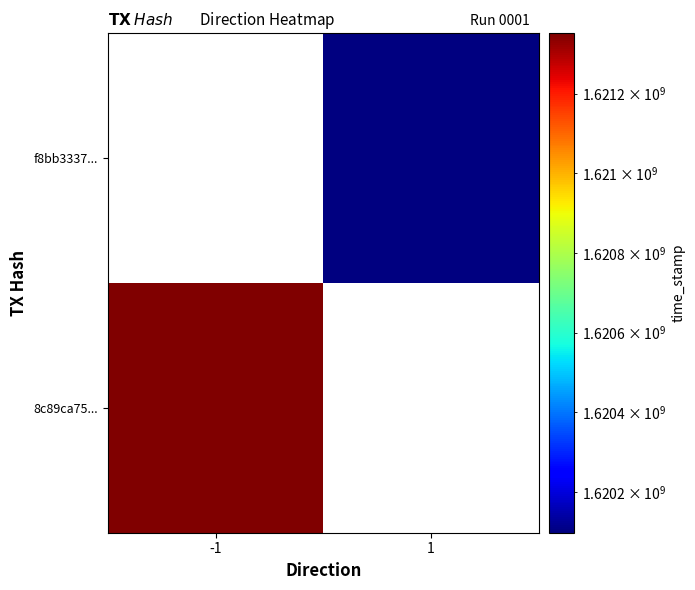

List the labels in order of 8c89ca75... value, largest first.

-1, 1